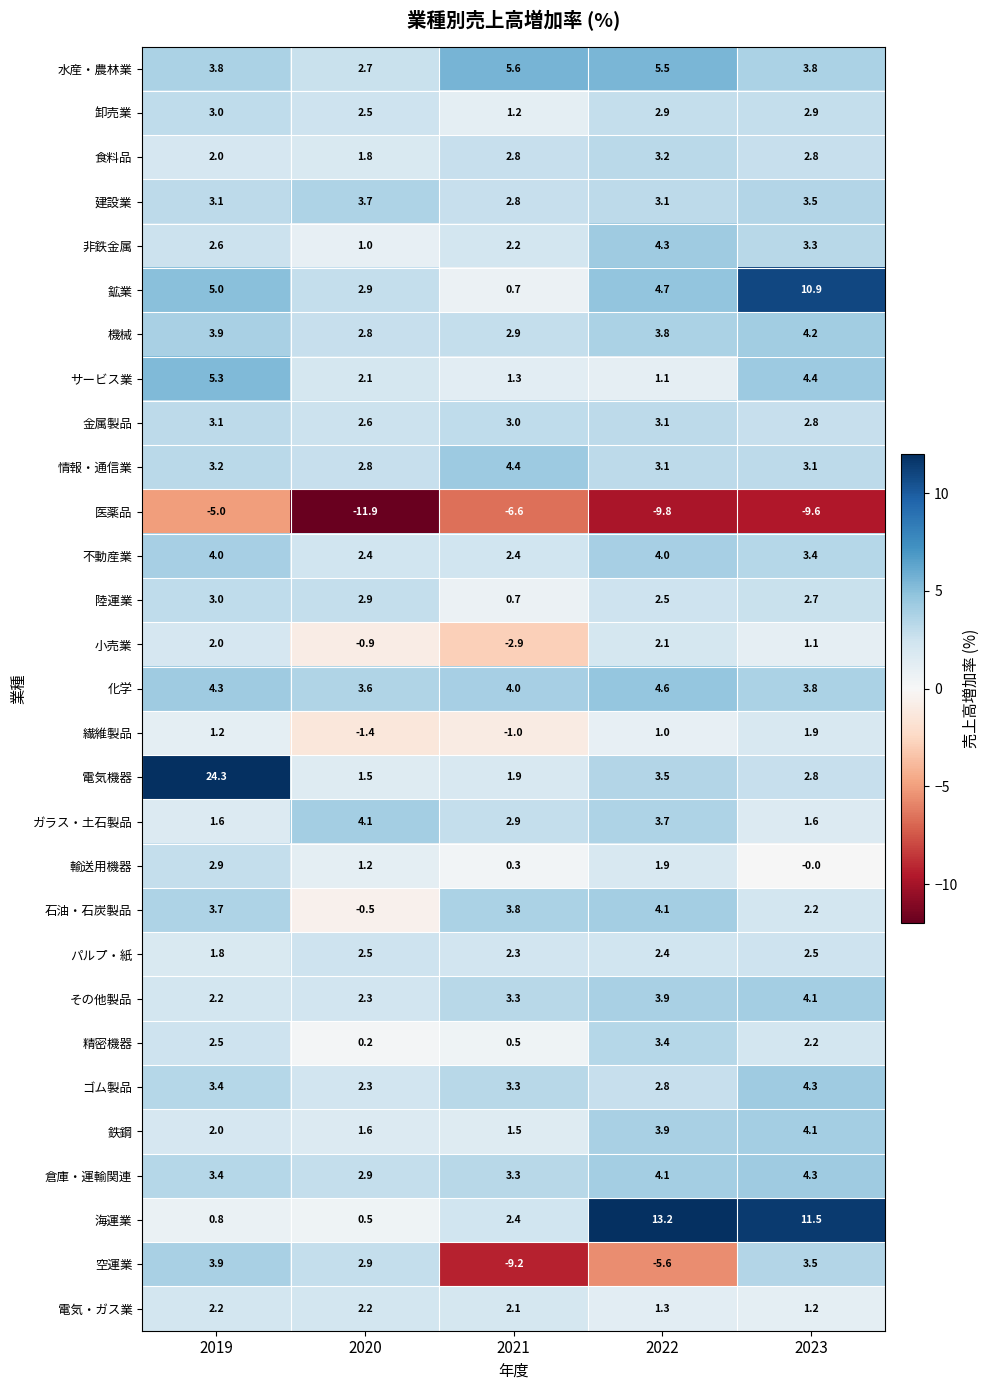

Is the value of 倉庫・運輸関連 at 2021 greater than the value of その他製品 at 2020?

Yes